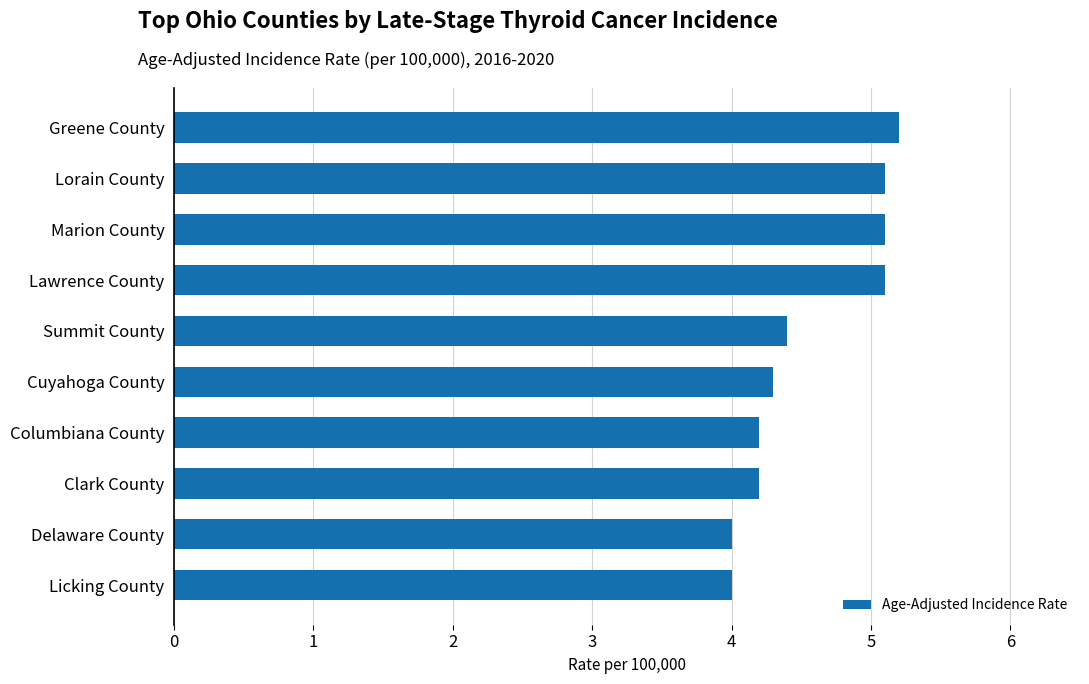

What is the average value?

4.6